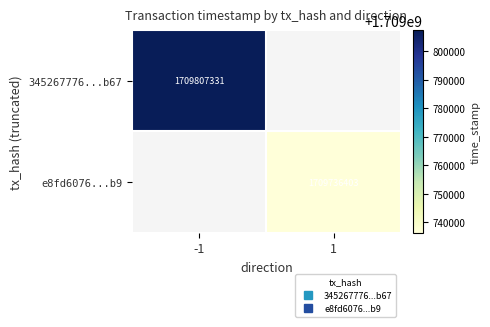

True or false: 345267776...b67 has a value of 654651706.9 at -1.

False